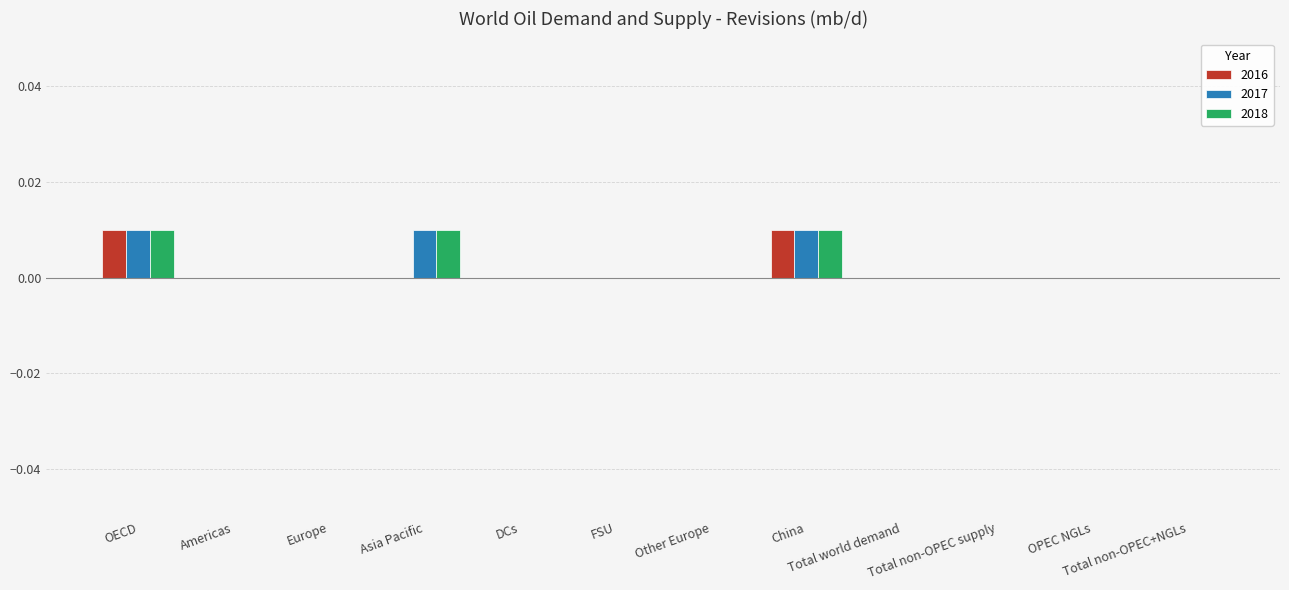

What are all the series names shown in the legend?

2016, 2017, 2018